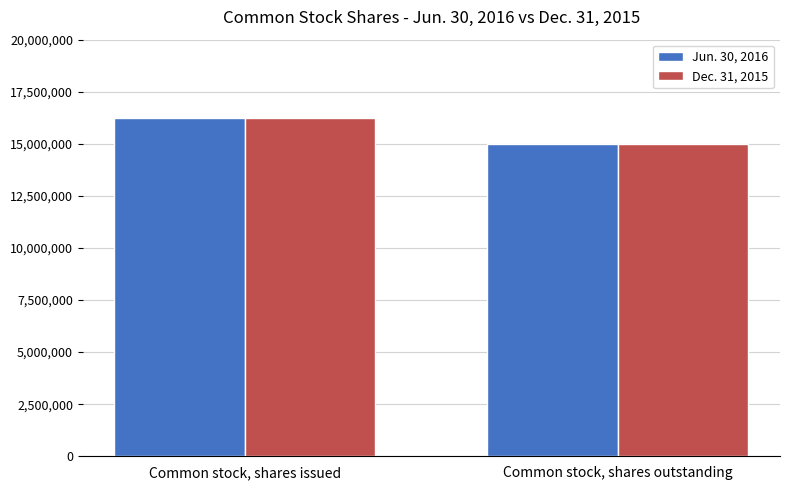

What is the total value across all series at Common stock, shares outstanding?

30013500